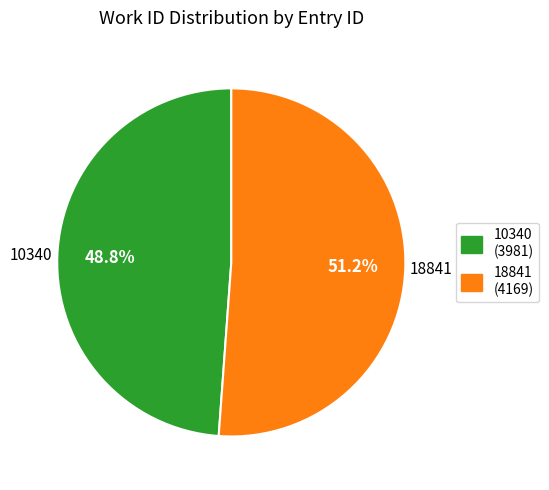

How many slices are in this pie chart?

2